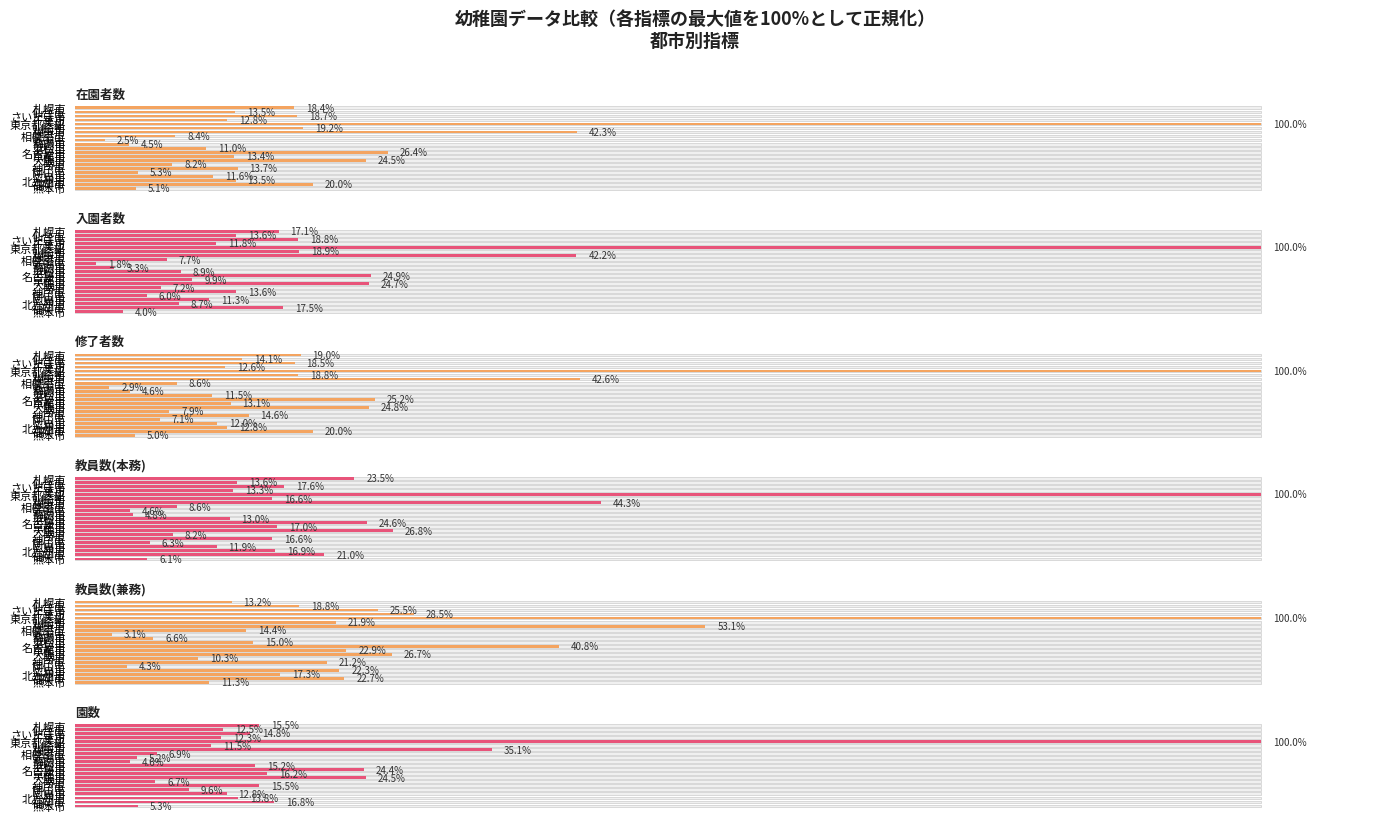

Which series has the widest spread of values?

入園者数